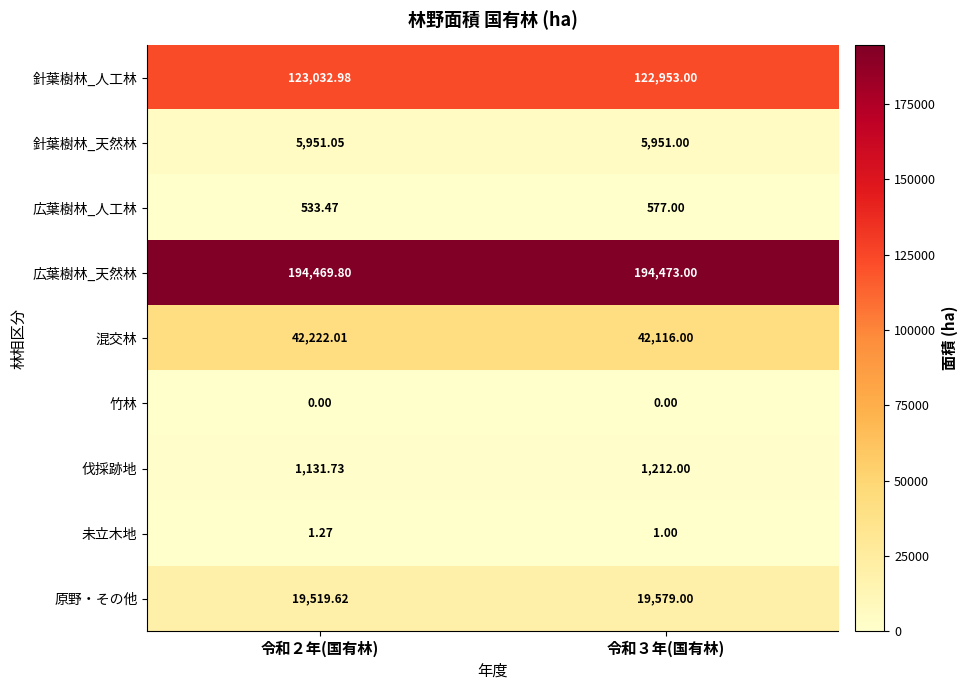

At 令和２年(国有林), list the series in order from largest to smallest.

広葉樹林_天然林, 針葉樹林_人工林, 混交林, 原野・その他, 針葉樹林_天然林, 伐採跡地, 広葉樹林_人工林, 未立木地, 竹林